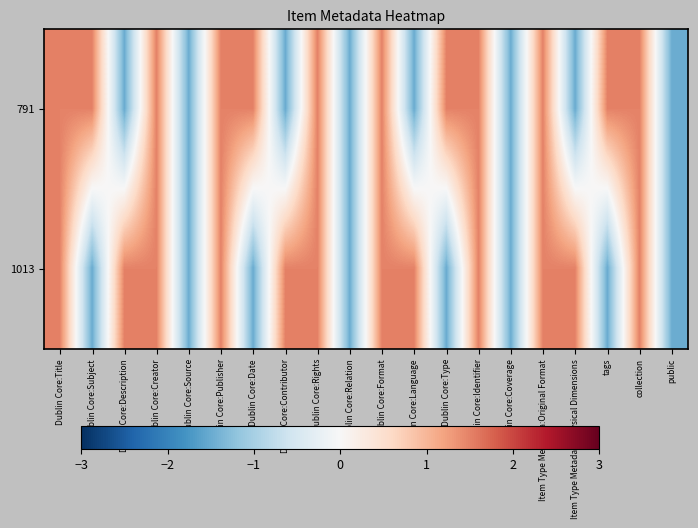

Rank the series at Dublin Core:Language from lowest to highest value.

791, 1013